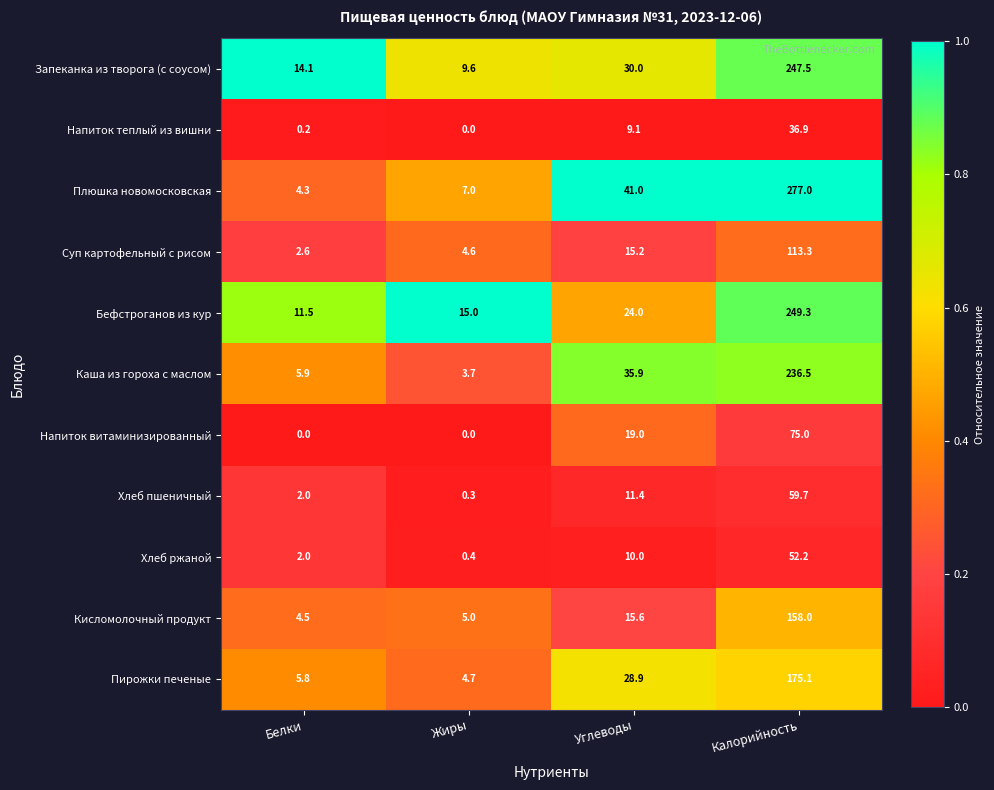

Is the value of Каша из гороха с маслом at Калорийность greater than the value of Хлеб пшеничный at Калорийность?

Yes